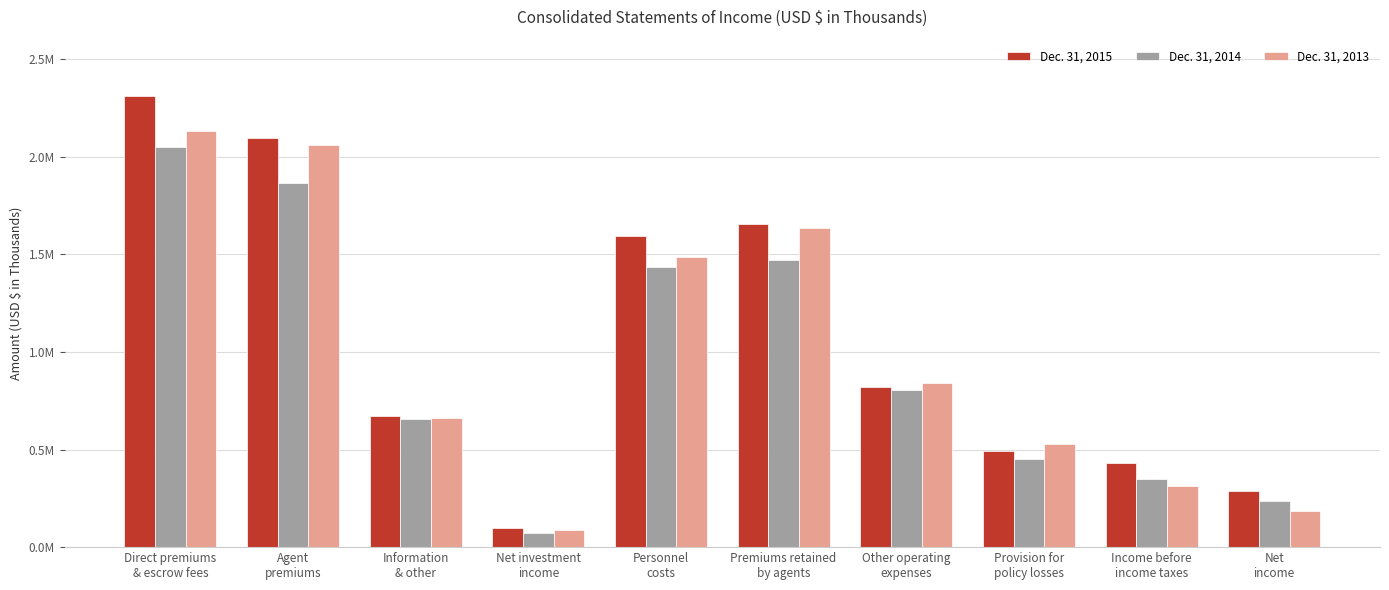

Reading left to right, what are all the values shown in this chart?

Dec. 31, 2015: Direct premiums
& escrow fees=2310047	Agent
premiums=2098265	Information
& other=673138	Net investment
income=100553	Personnel
costs=1594935	Premiums retained
by agents=1656722	Other operating
expenses=820969	Provision for
policy losses=491092	Income before
income taxes=432765	Net
income=288870
Dec. 31, 2014: Direct premiums
& escrow fees=2052242	Agent
premiums=1867402	Information
& other=657197	Net investment
income=71041	Personnel
costs=1435628	Premiums retained
by agents=1472066	Other operating
expenses=807634	Provision for
policy losses=450023	Income before
income taxes=350560	Net
income=234215
Dec. 31, 2013: Direct premiums
& escrow fees=2132831	Agent
premiums=2061404	Information
& other=662736	Net investment
income=89895	Personnel
costs=1488997	Premiums retained
by agents=1637561	Other operating
expenses=841523	Provision for
policy losses=530356	Income before
income taxes=310708	Net
income=187064